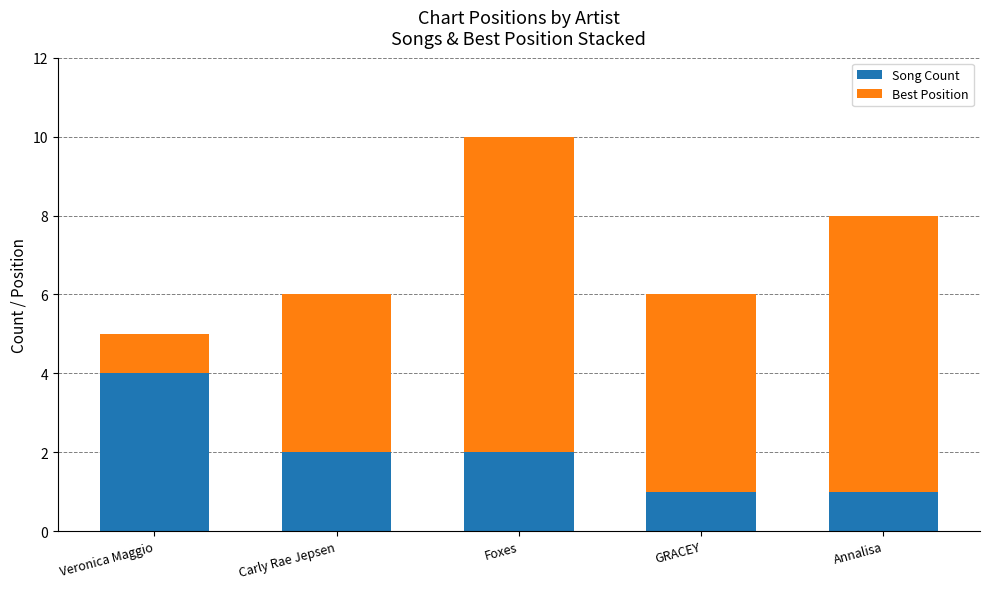

How many bars are there in total?

5